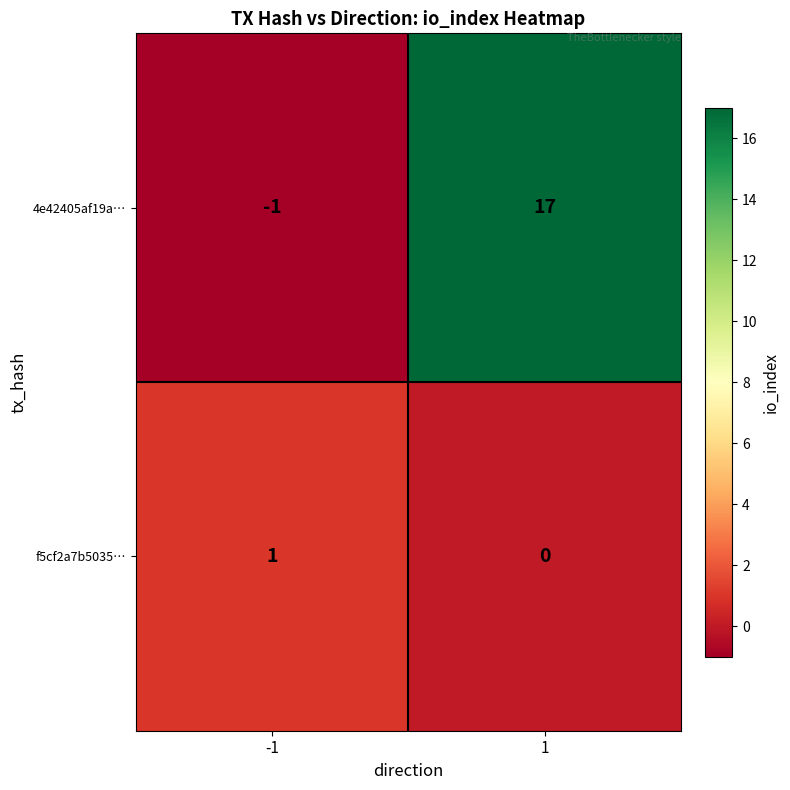

List the labels in order of f5cf2a7b5035… value, largest first.

-1, 1